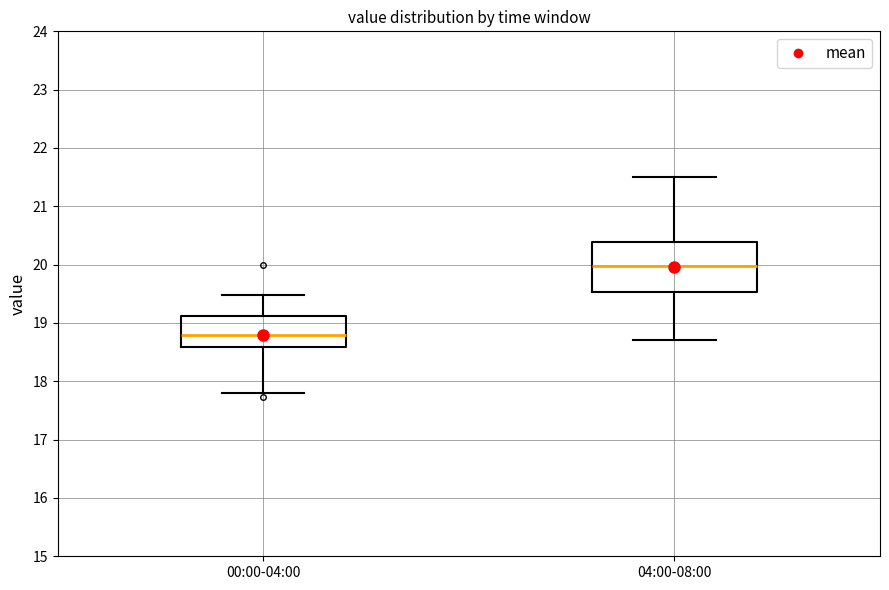

Comparing the boxes themselves (not the whiskers), which one is the tallest?

04:00-08:00